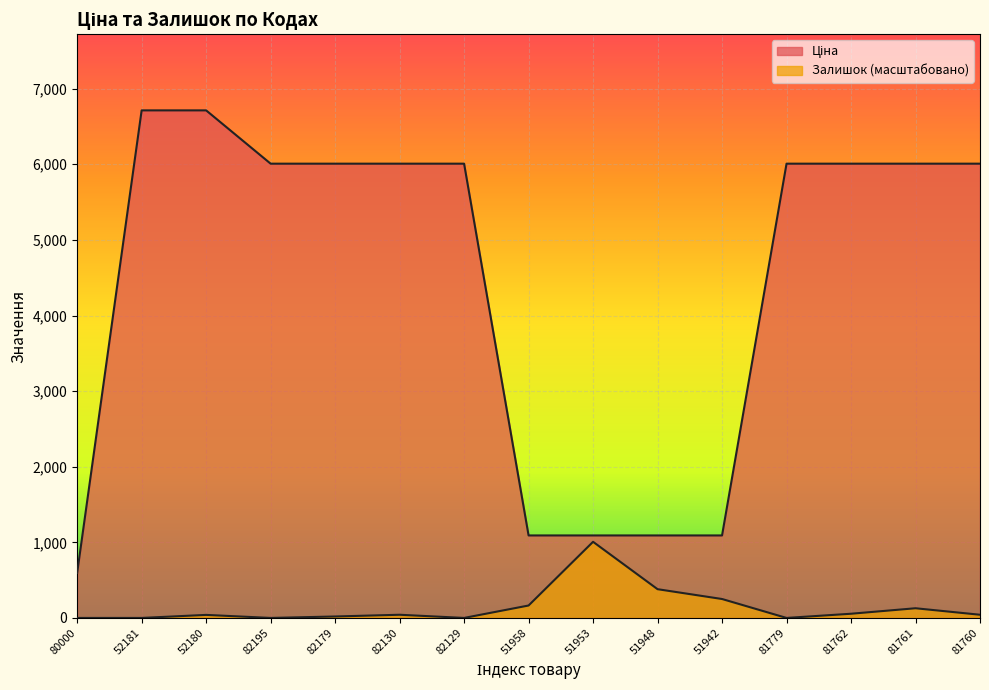

What are all the series names shown in the legend?

Ціна, Залишок